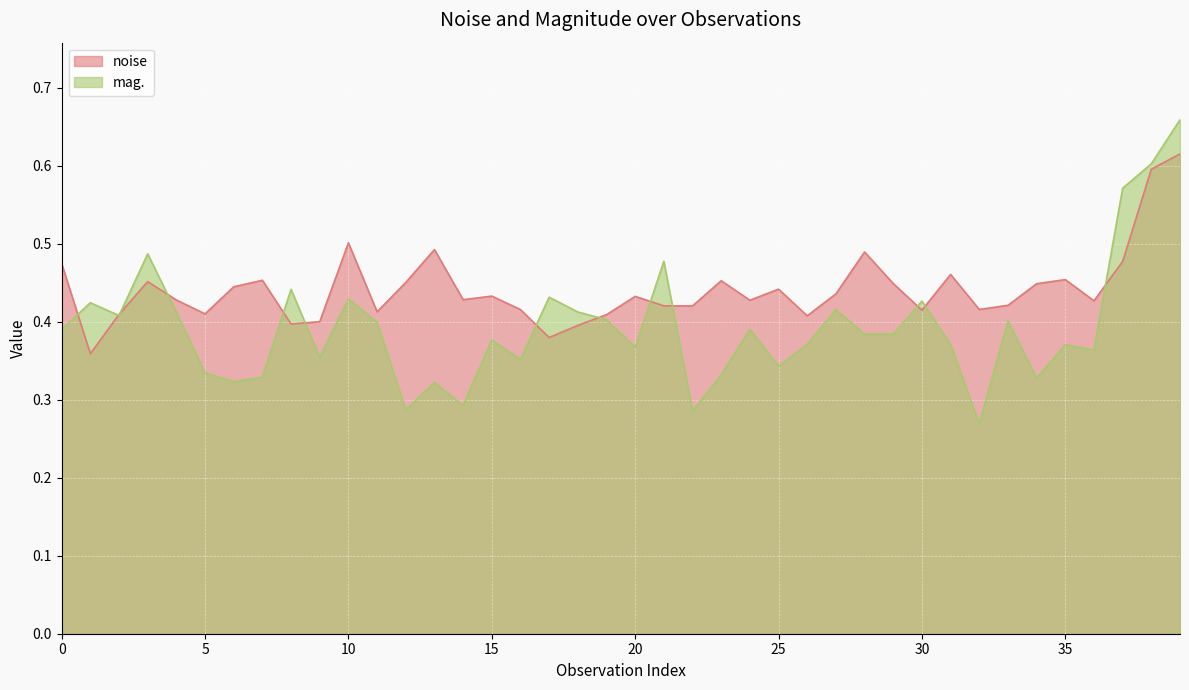

What is the highest value of the noise series?

0.6